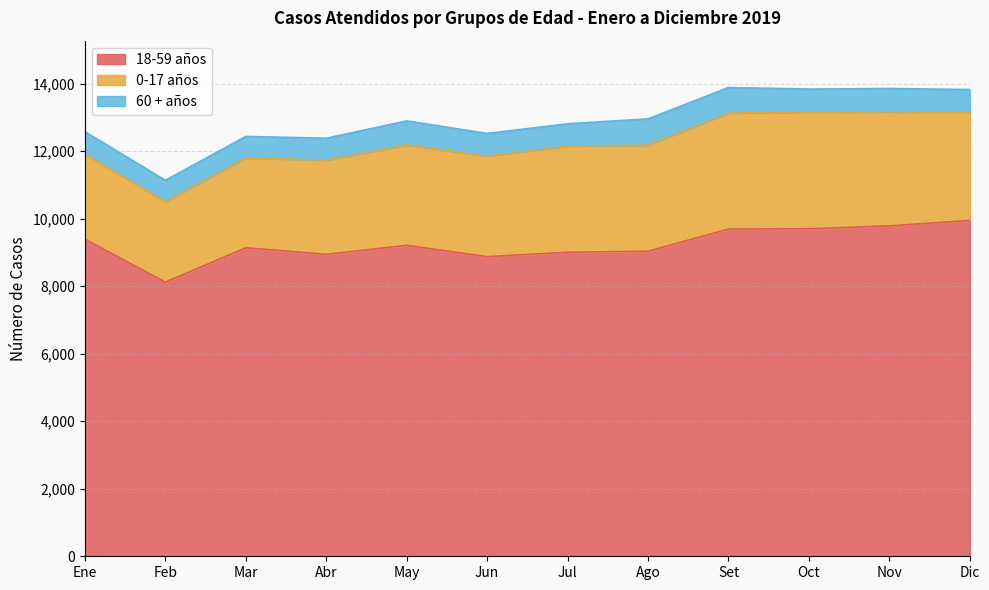

True or false: 0-17 años and 60 + años cross at least once.

False